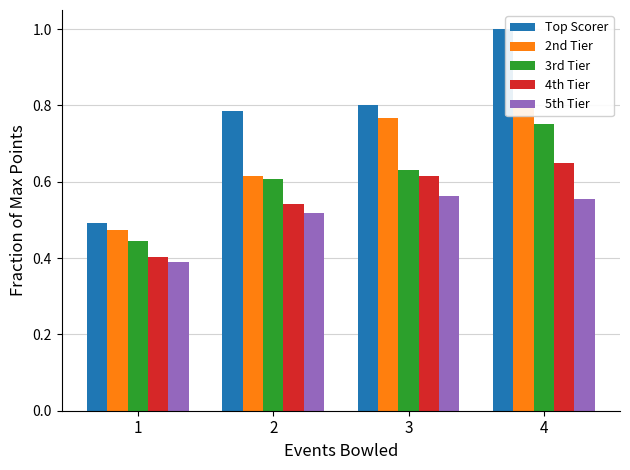

What is the value of the 3rd Tier bar at the 2nd from the left?

0.6